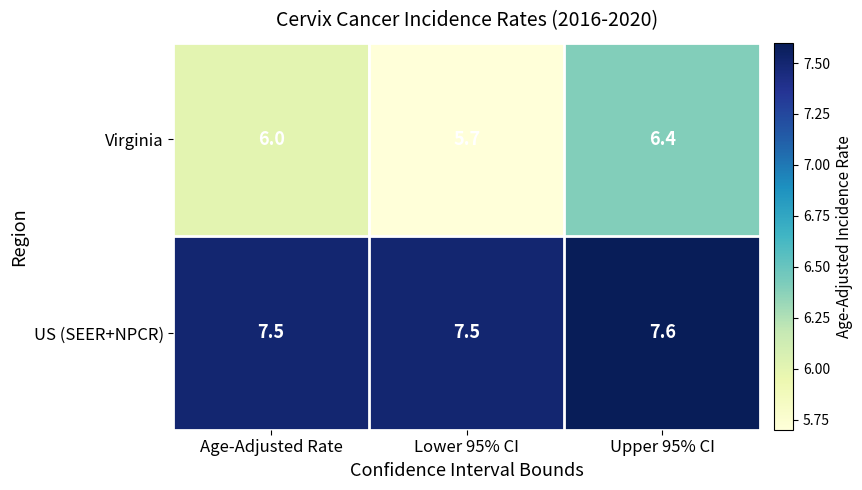

What is the spread (max minus min) of values at Age-Adjusted Rate?

1.5